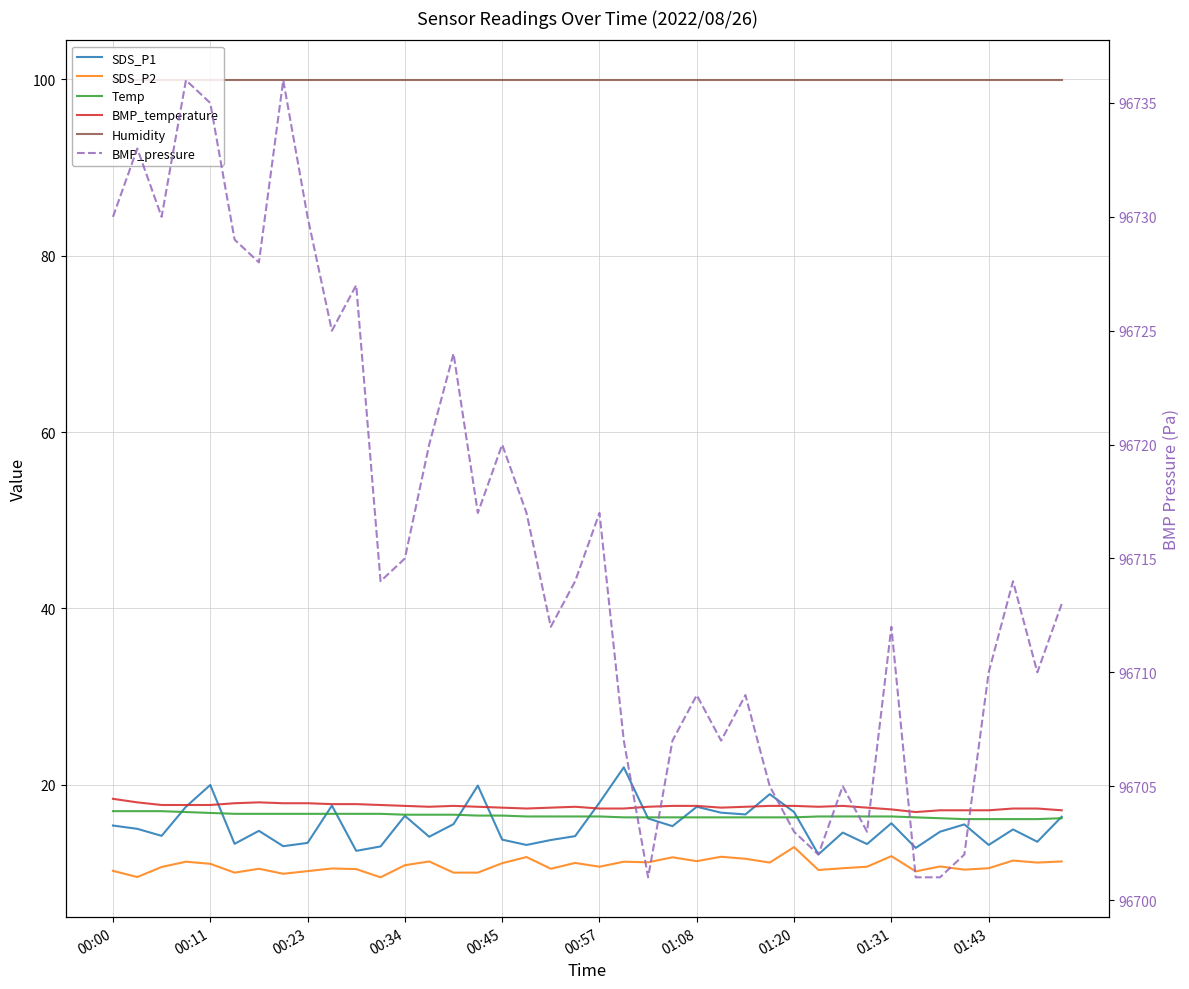

Where is the first local minimum for BMP_temperature?

13